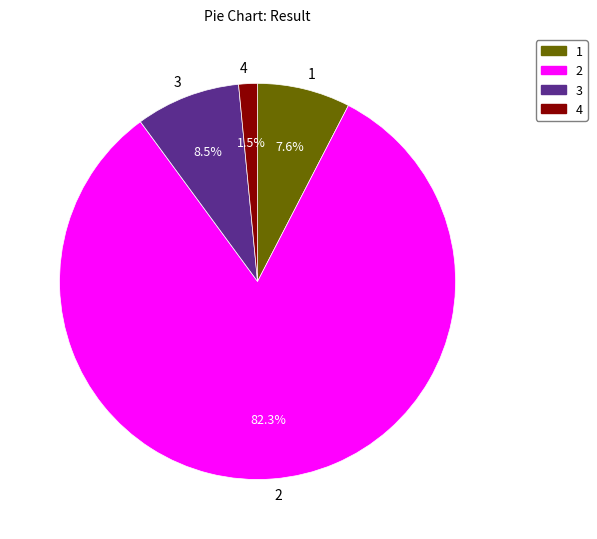

Which category has the smallest portion of the pie?

4